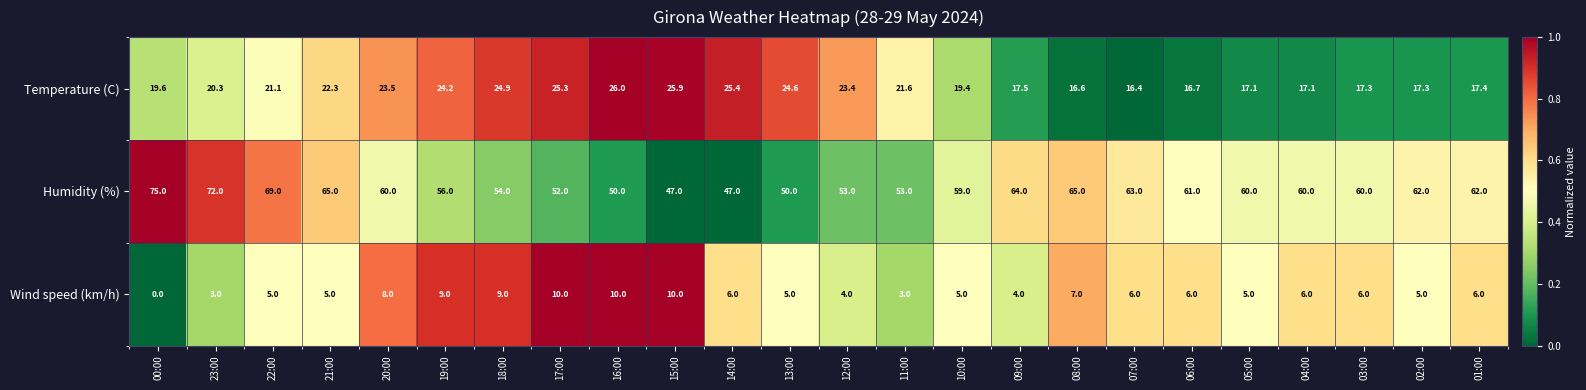

Which series changed the most between 19:00 and 07:00?

Temperature (C)